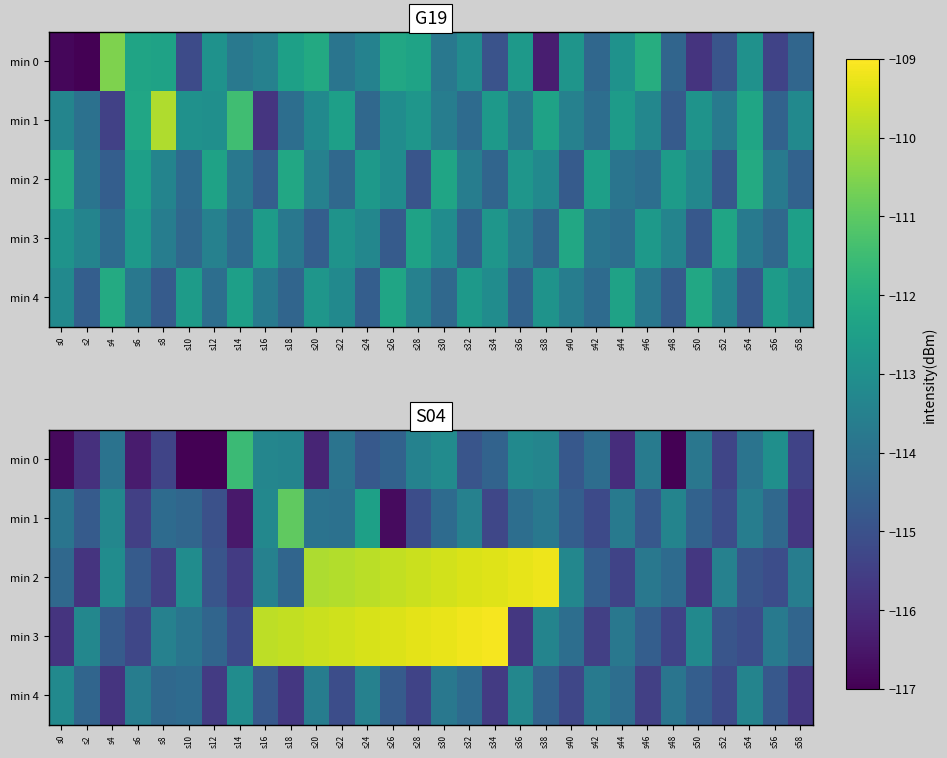

Where does the min 3 series first go above -113?

s16